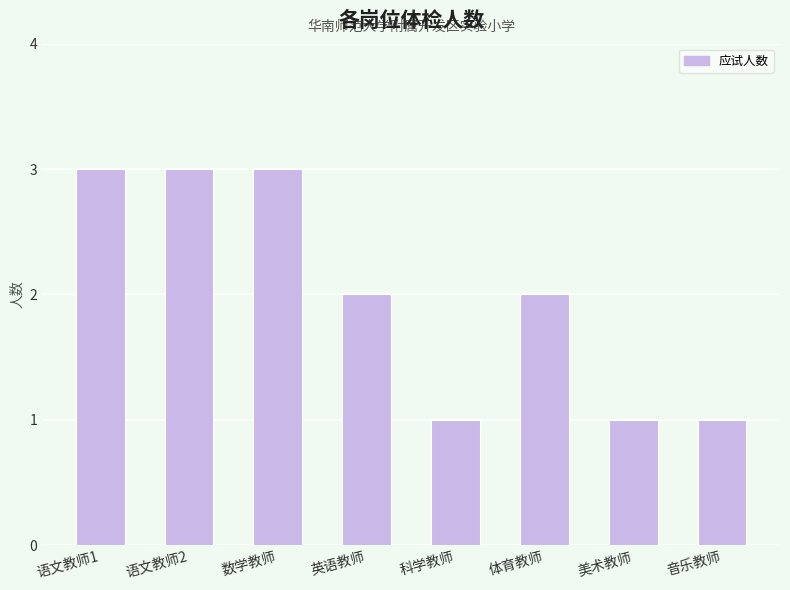

What position from the right is 英语教师?

5